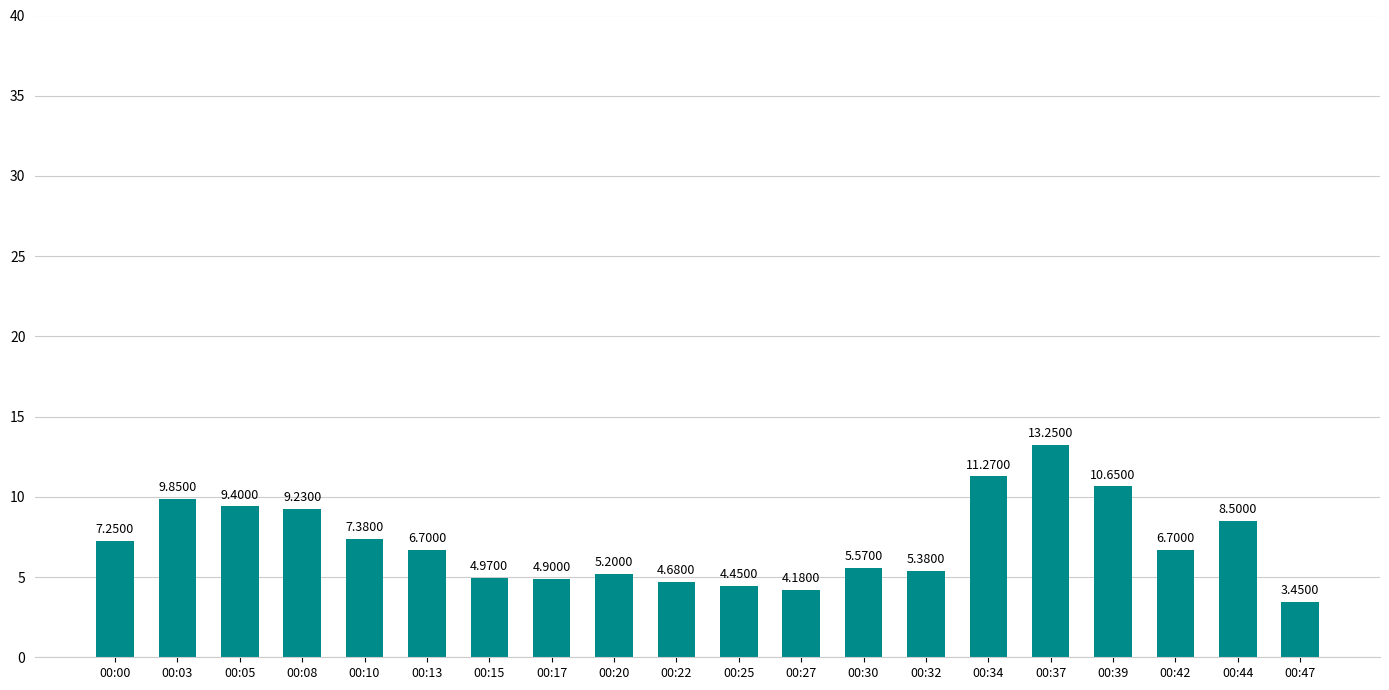

The value at 00:27 is 2.3. True or false?

False